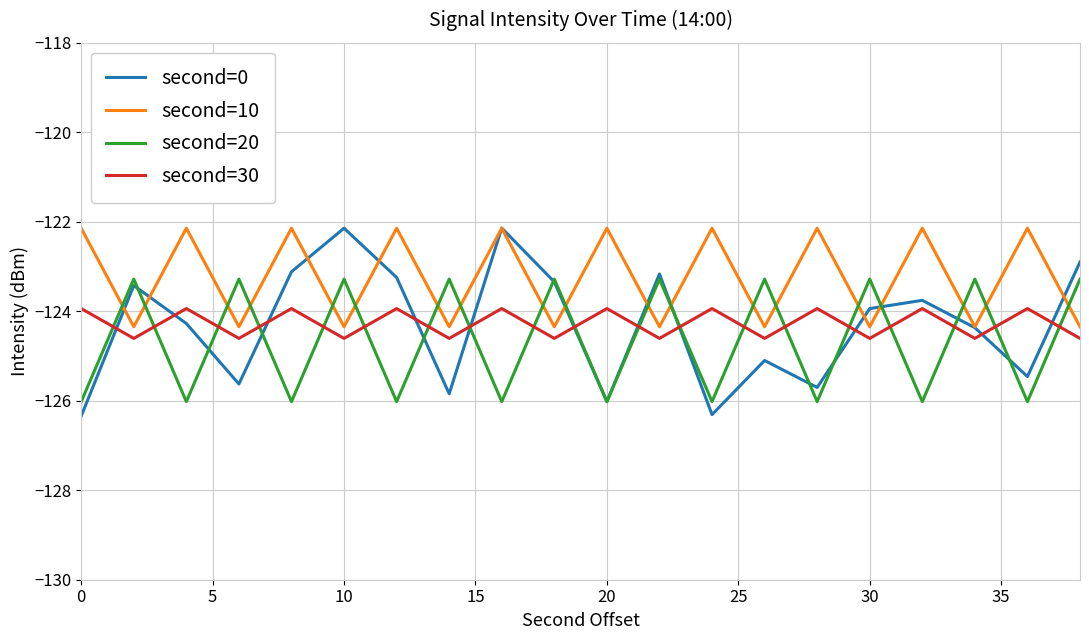

What are all the series names shown in the legend?

second=0, second=10, second=20, second=30